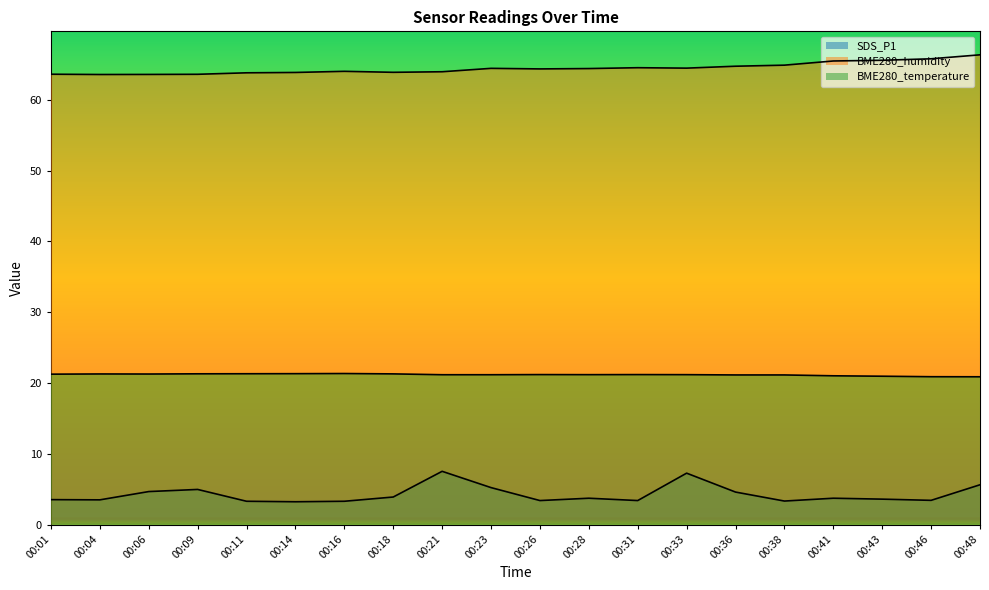

At which label does BME280_humidity first exceed 64?

00:16